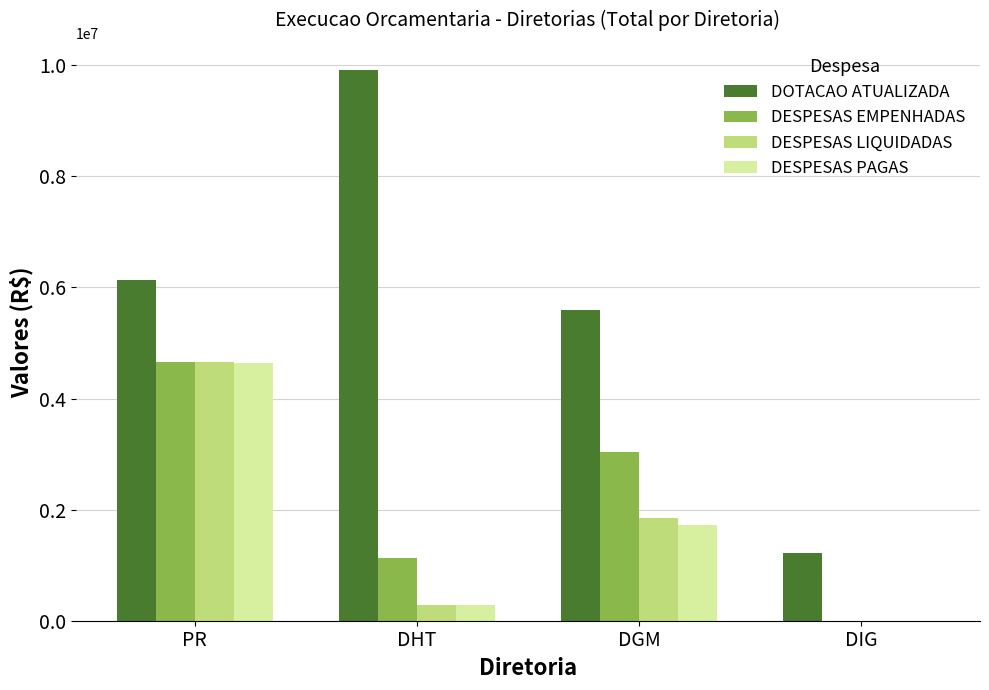

Which category has the highest value across all series?

DHT